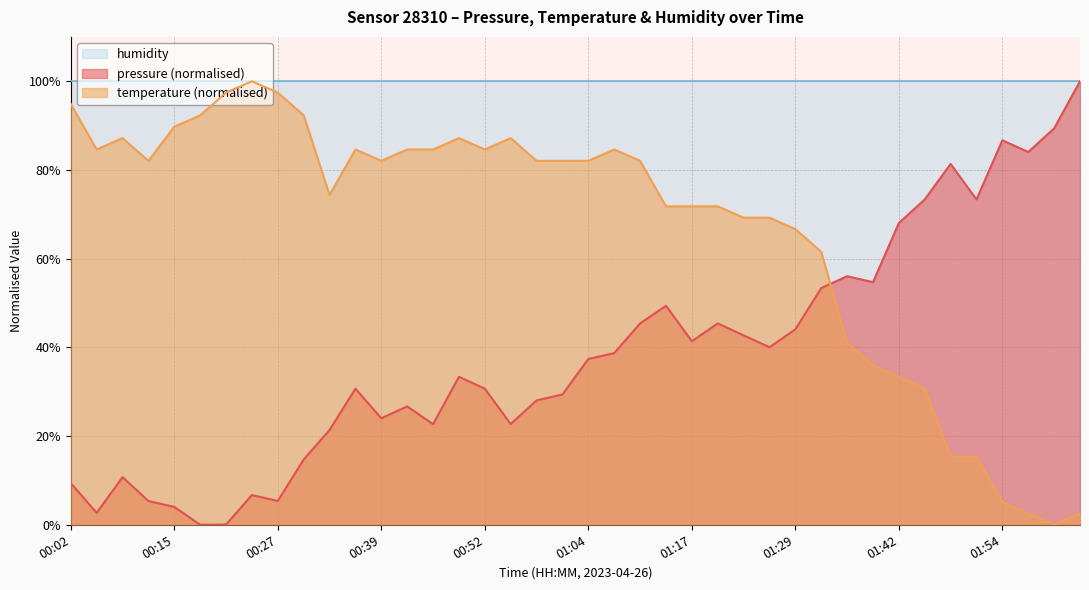

Does the chart display data point markers on the line(s)?

No